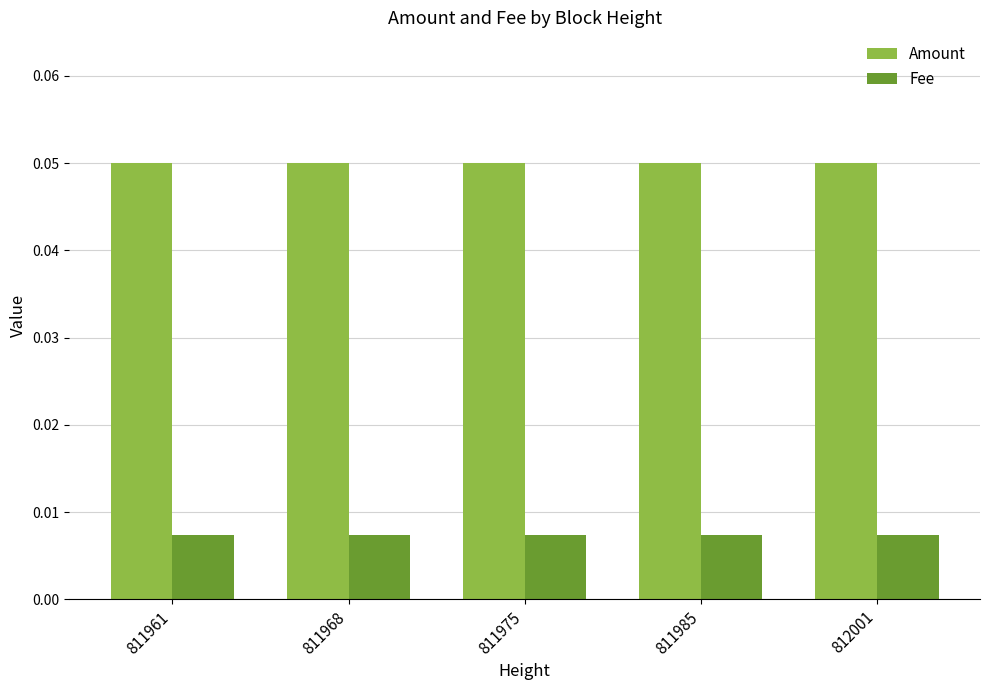

Which series has the largest total across all categories?

Amount